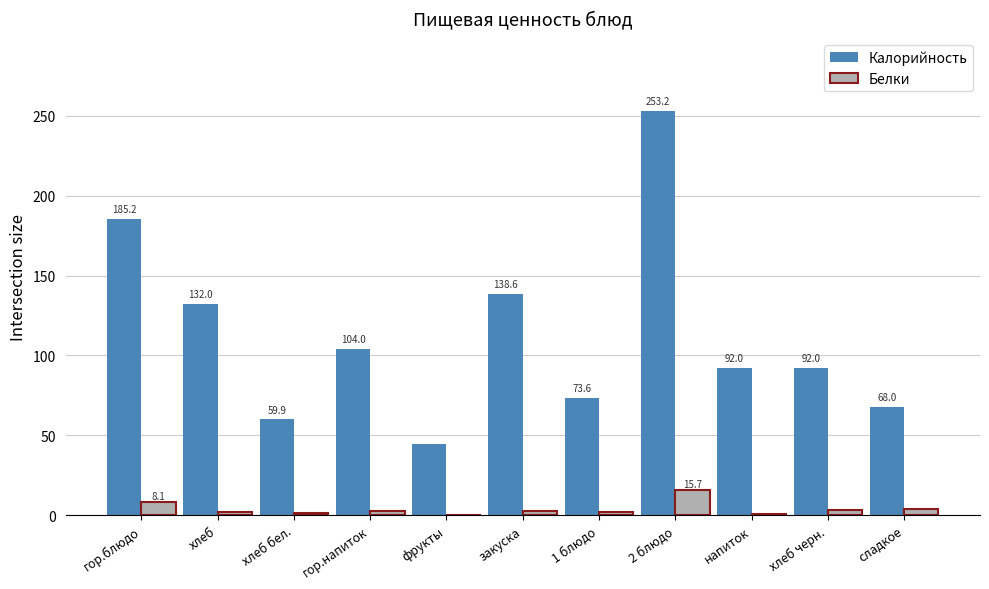

What is the total value across all series at 1 блюдо?

75.7